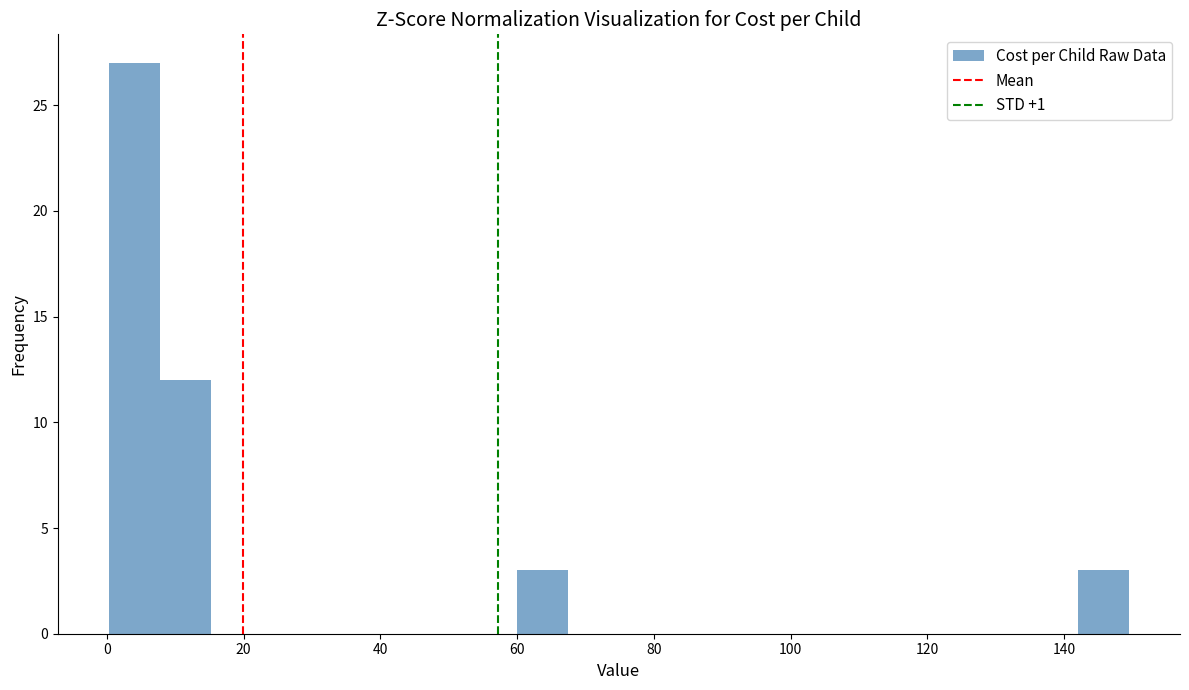

Read against the x-axis, roughly where is the centre of the tallest bar?

4